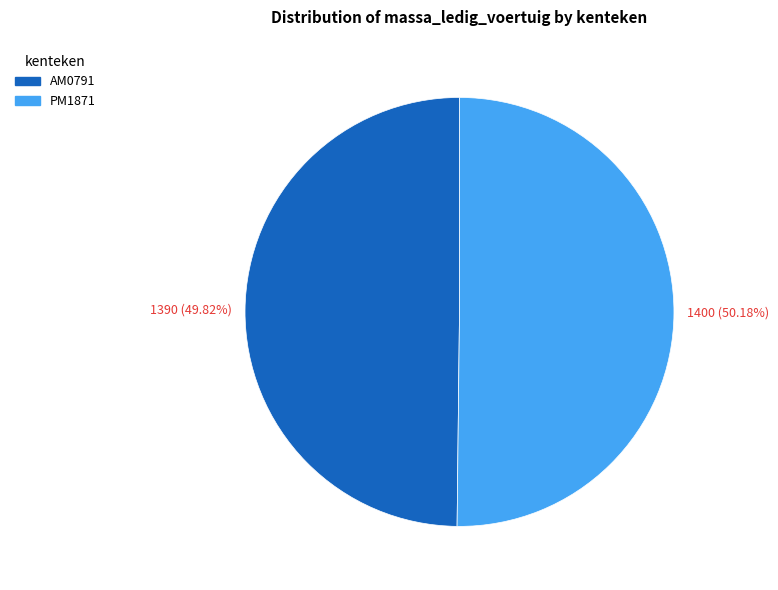

Approximately how many times larger is the value at AM0791 compared to PM1871?

1.0